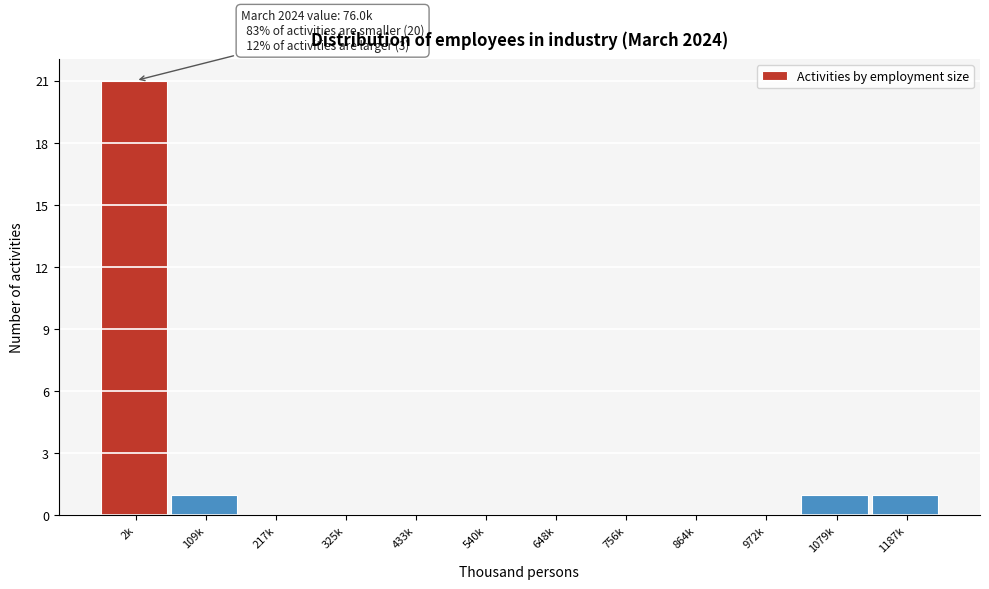

Reading left to right, what are all the values shown in this chart?

2k=21	109k=1	217k=0	325k=0	433k=0	540k=0	648k=0	756k=0	864k=0	972k=0	1079k=1	1187k=1